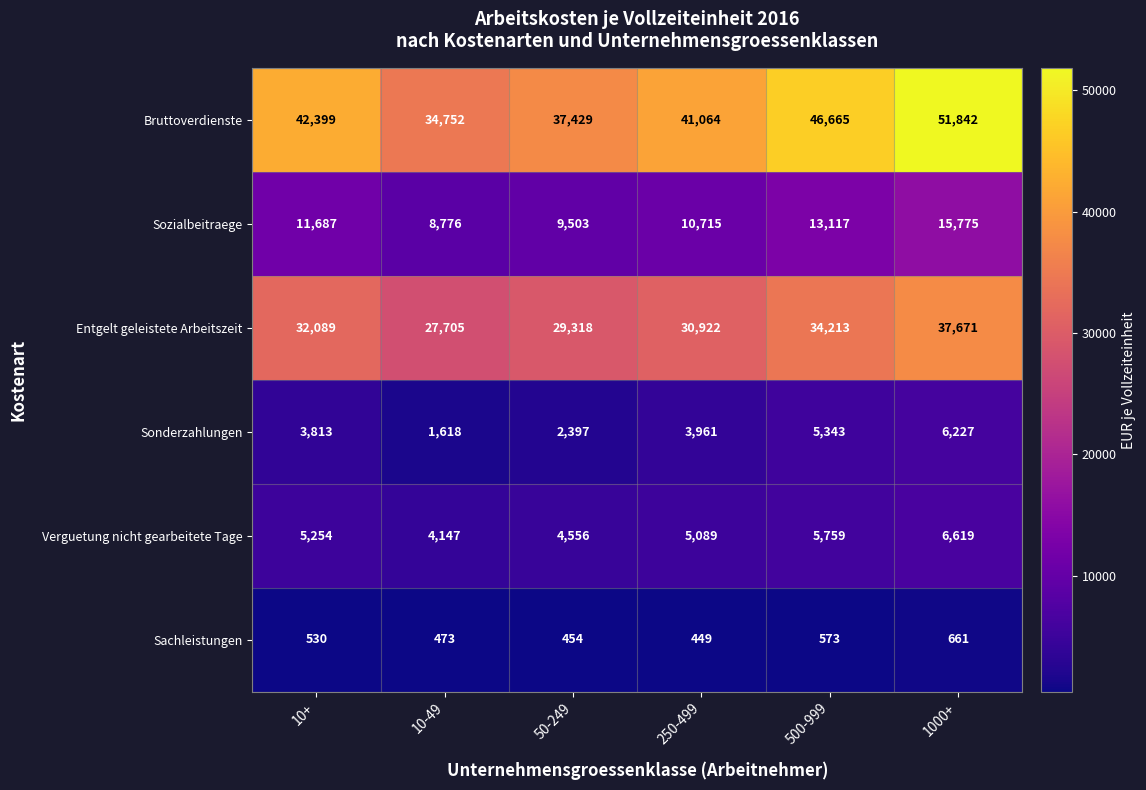

What is the difference between the maximum and second lowest values in the Sonderzahlungen series?

3830